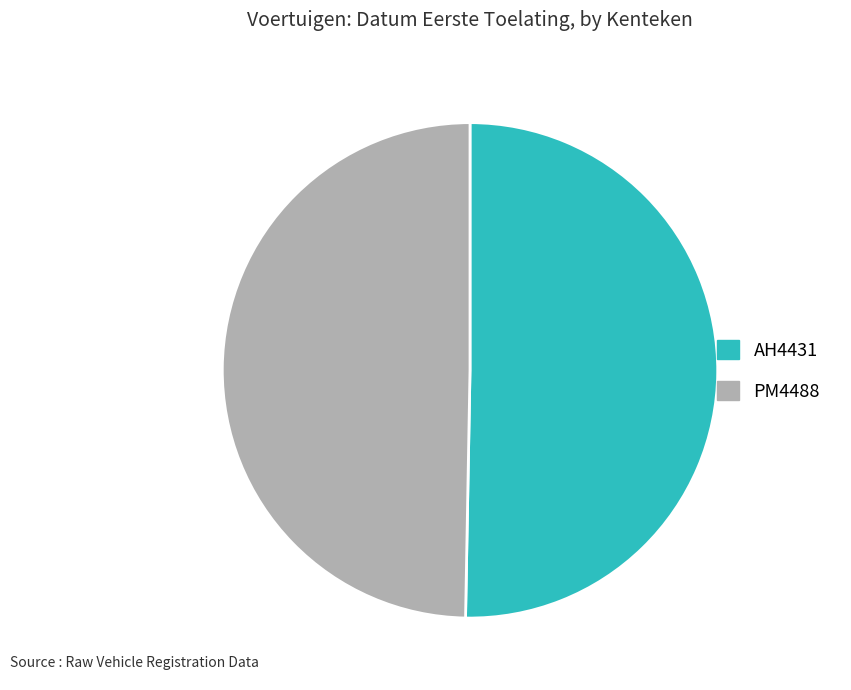

Do AH4431 and PM4488 together represent more than half of the pie?

Yes